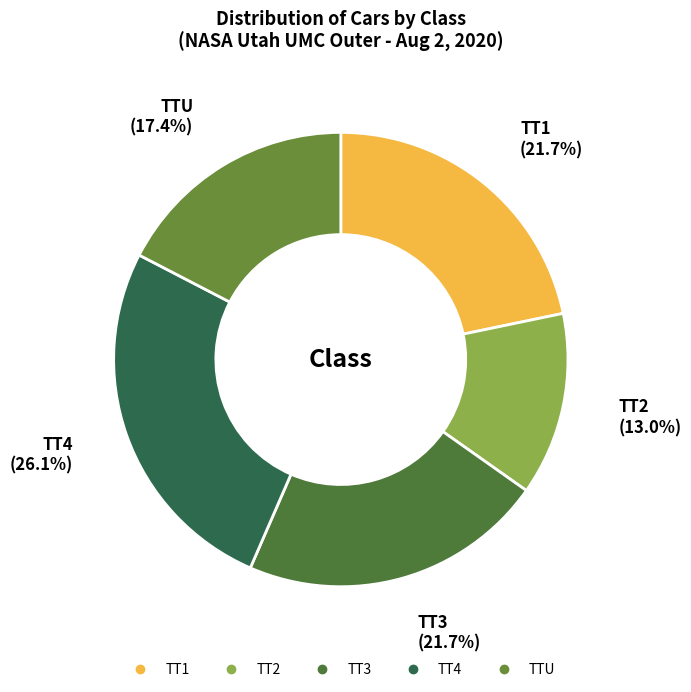

What percentage do TT4 and TTU together represent?

43.5%